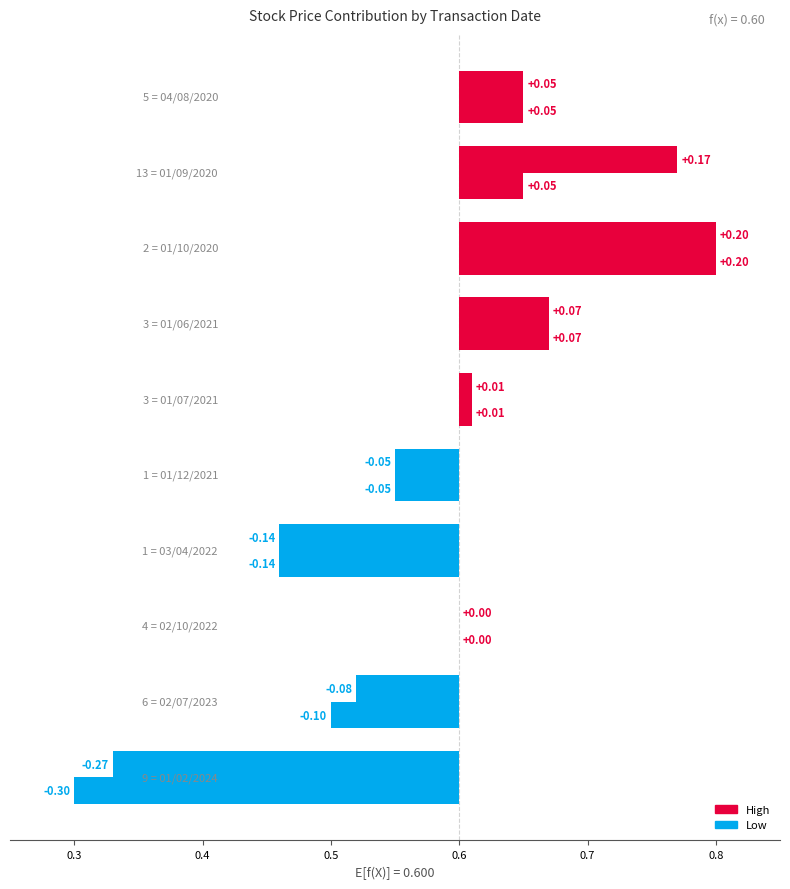

What is the label of the 7th bar from the right?

03/04/2022